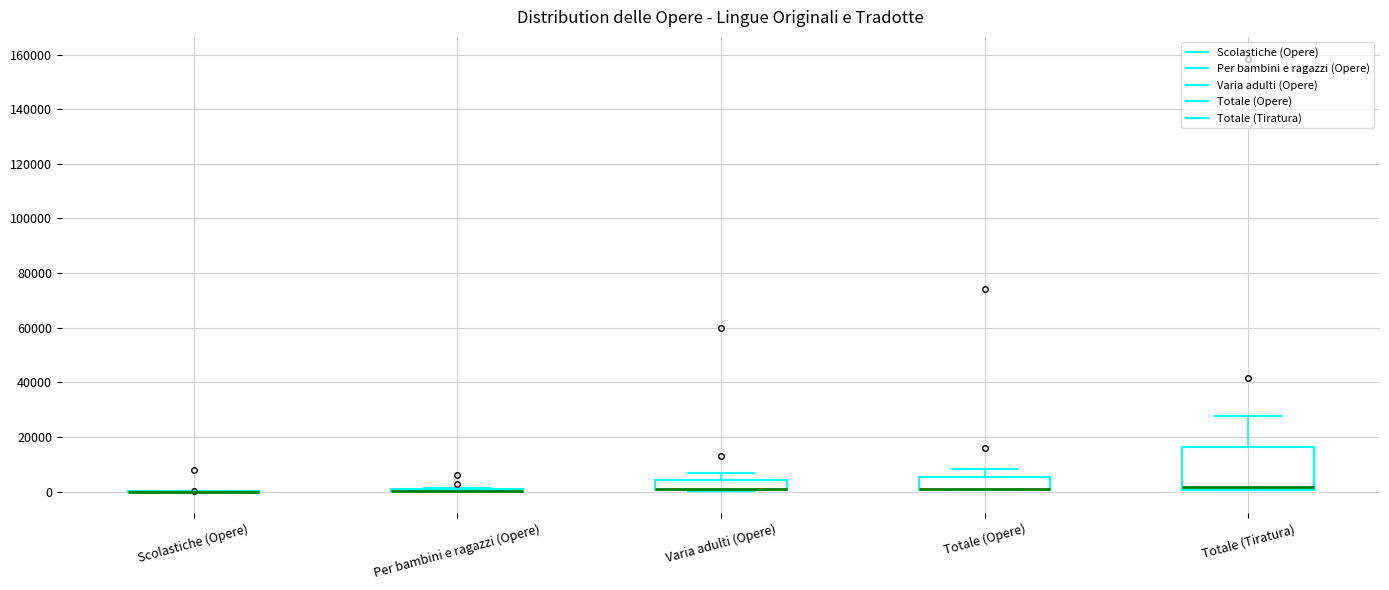

Comparing the boxes themselves (not the whiskers), which one is the tallest?

Totale (Tiratura)